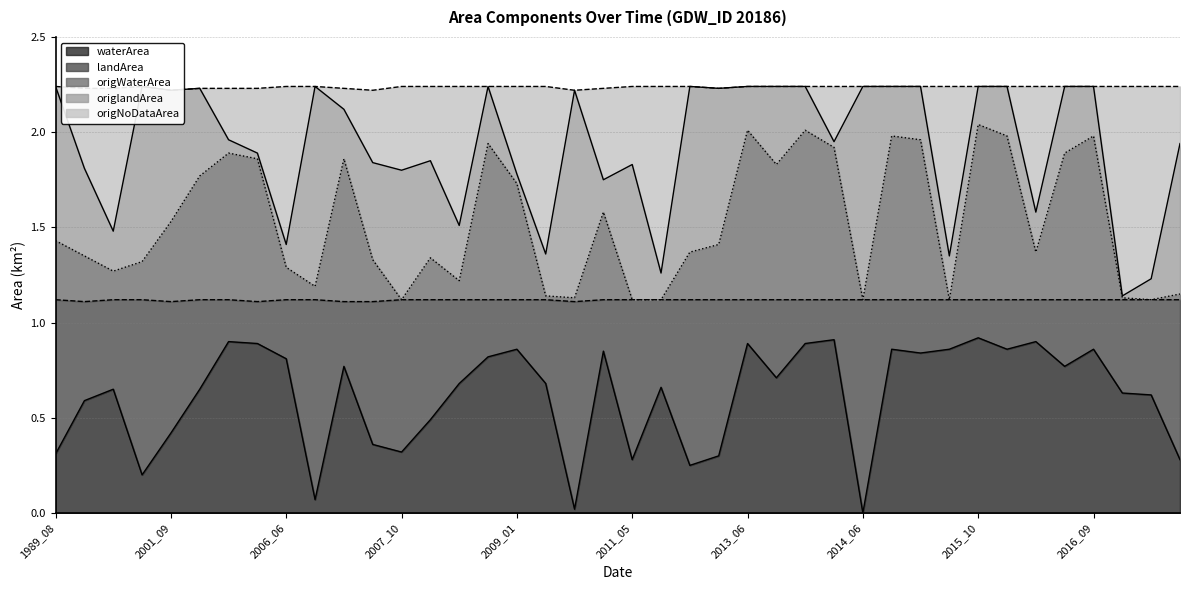

Between 2008_01 and 2016_05, which series saw the biggest shift?

origWaterArea